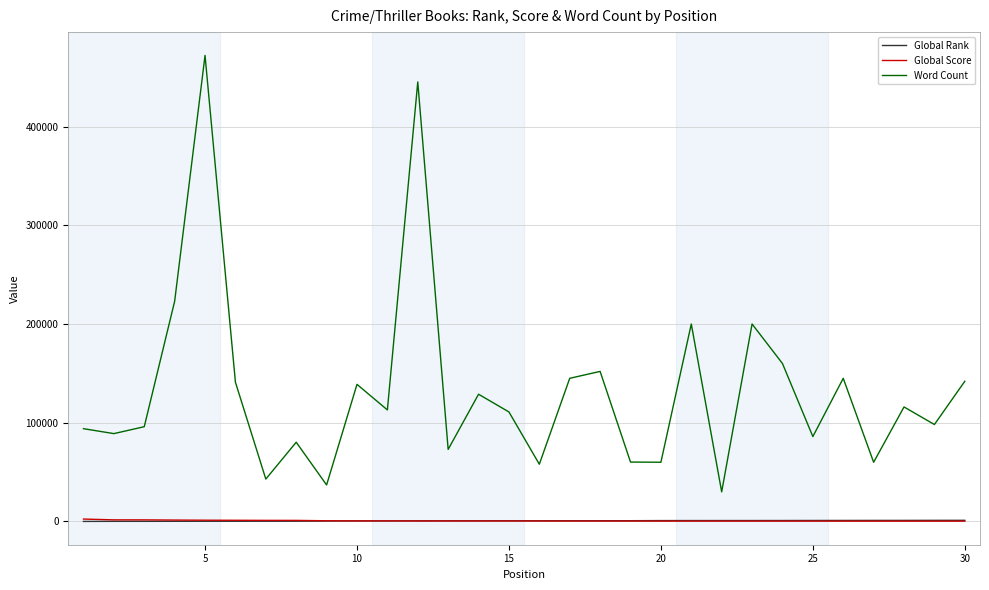

True or false: Word Count and Global Score cross at least once.

False